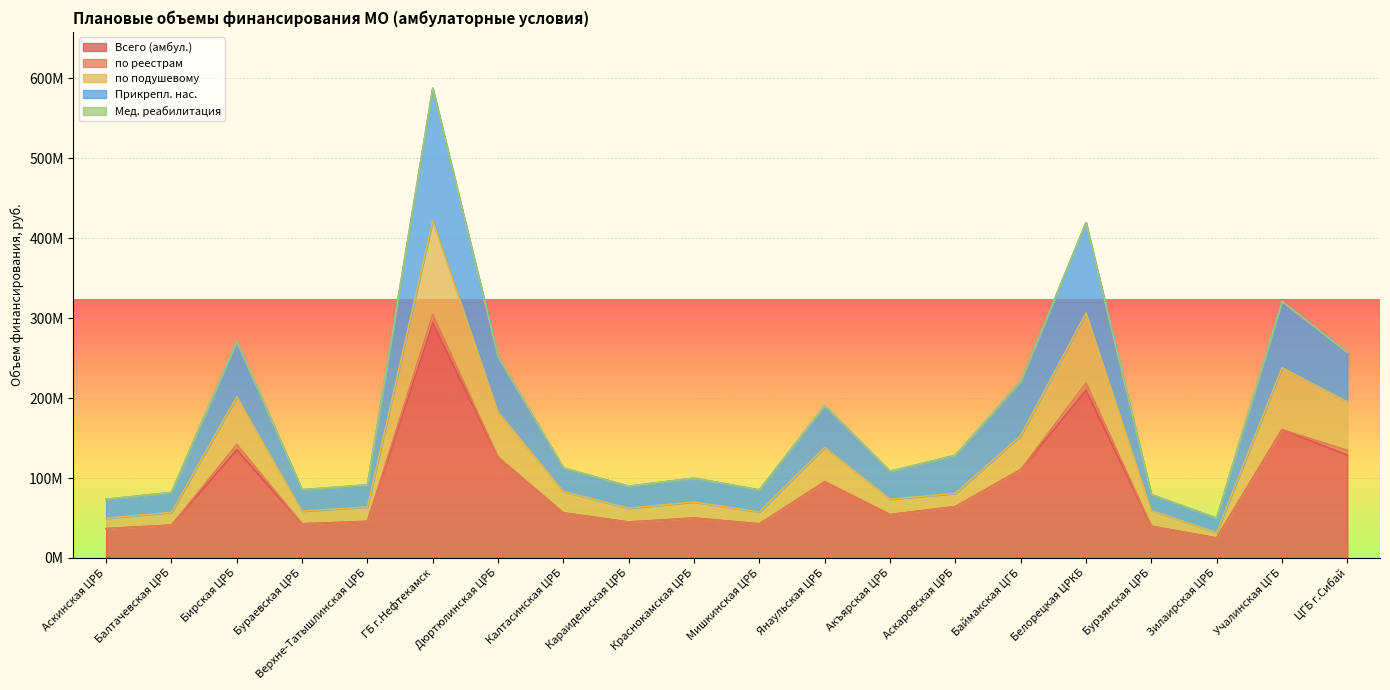

What is the sum of the Прикрепл. нас. values at Янаульская ЦРБ and Аскаровская ЦРБ?

318895862.0